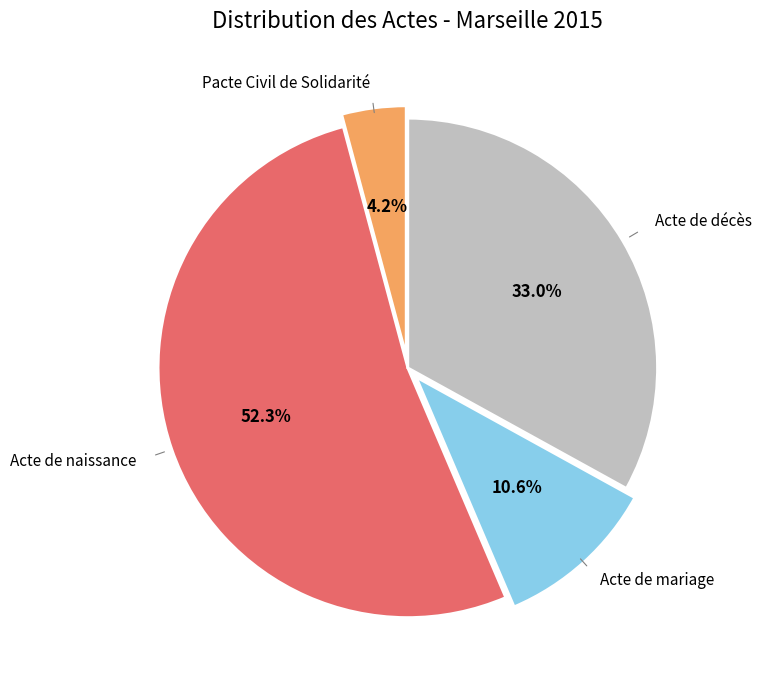

To the nearest percent, what is the average slice percentage?

25%